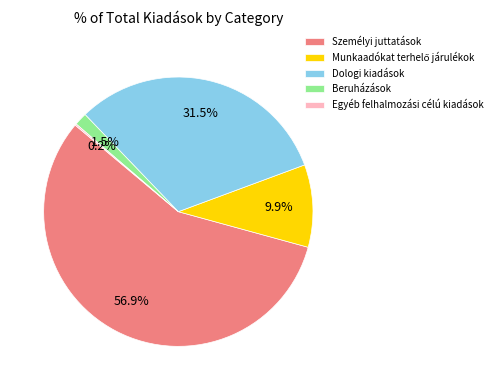

What is the majority slice?

Személyi juttatások